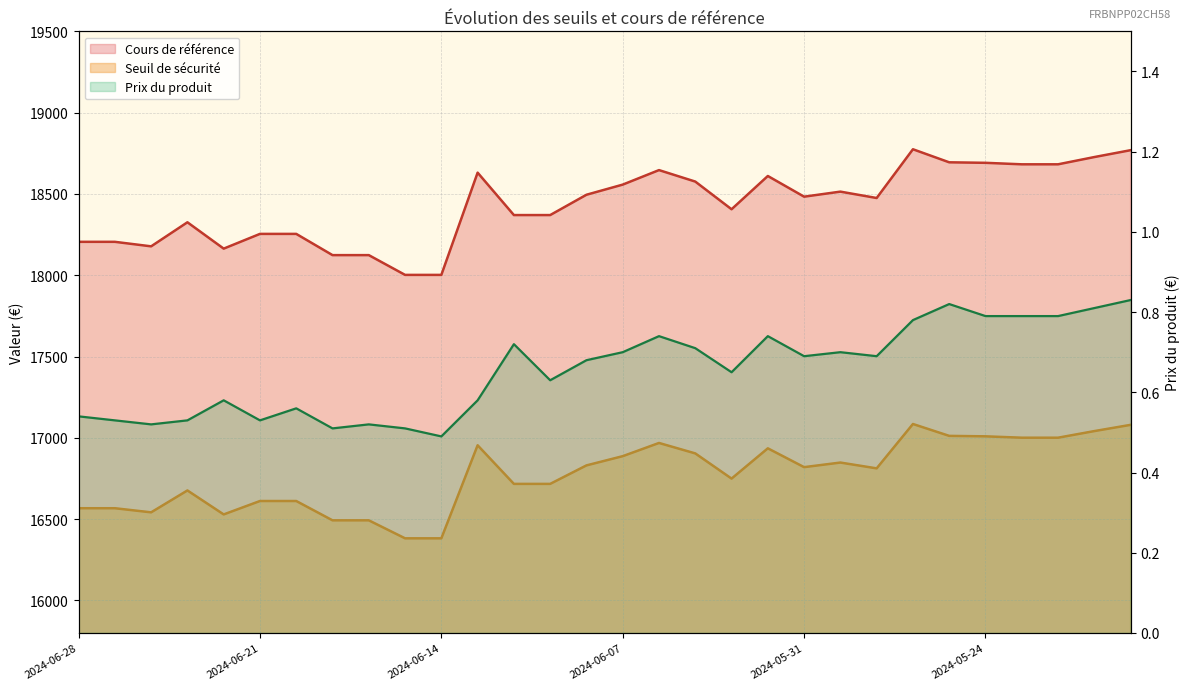

What value does the Seuil de sécurité series have at 2024-05-21?

17041.4